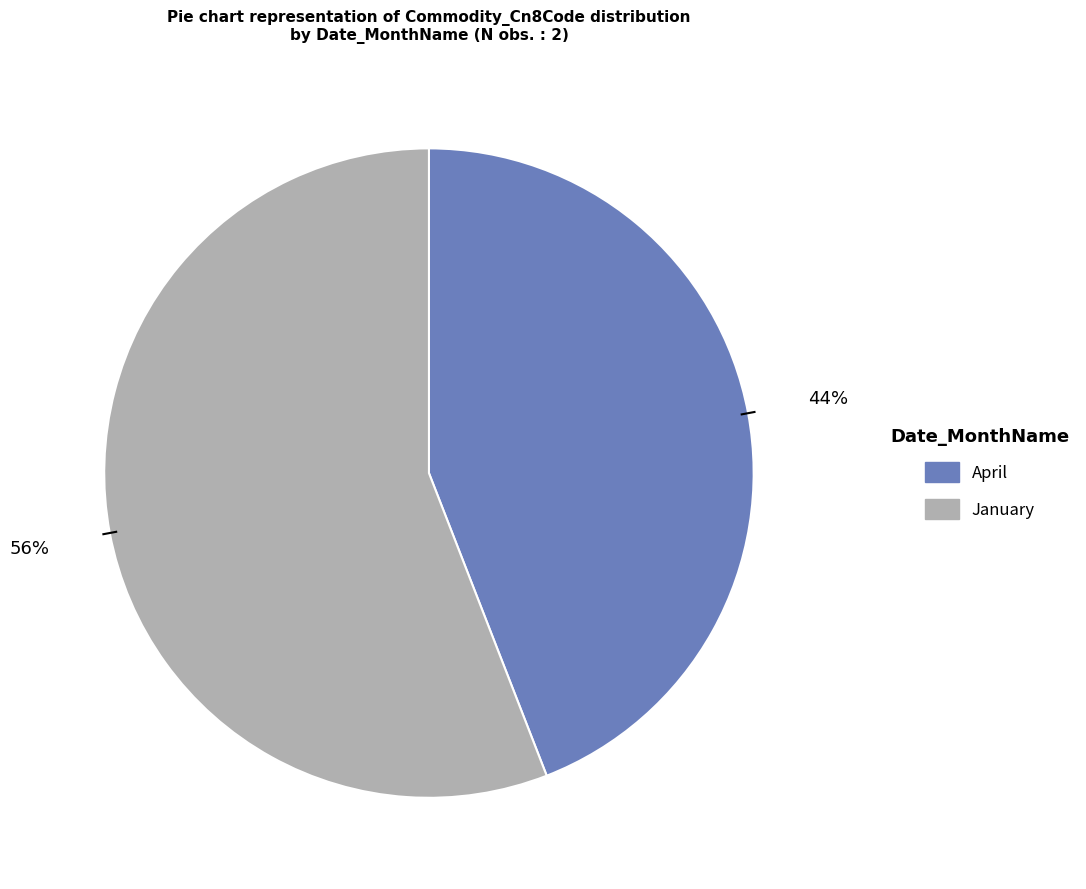

Combined, do January and April account for over 50%?

Yes